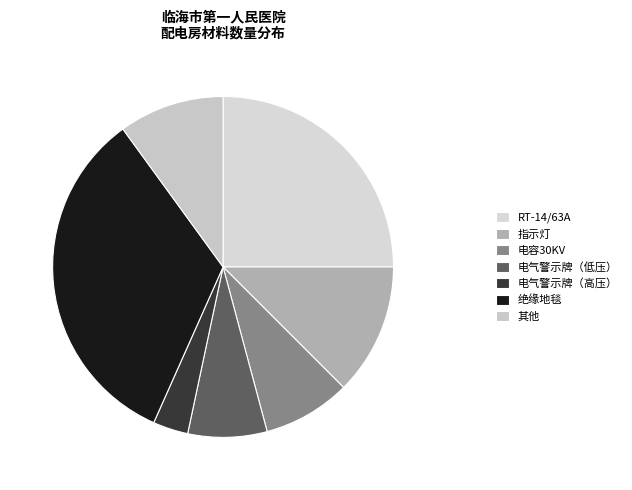

Is 电容30KV the majority of the pie?

No